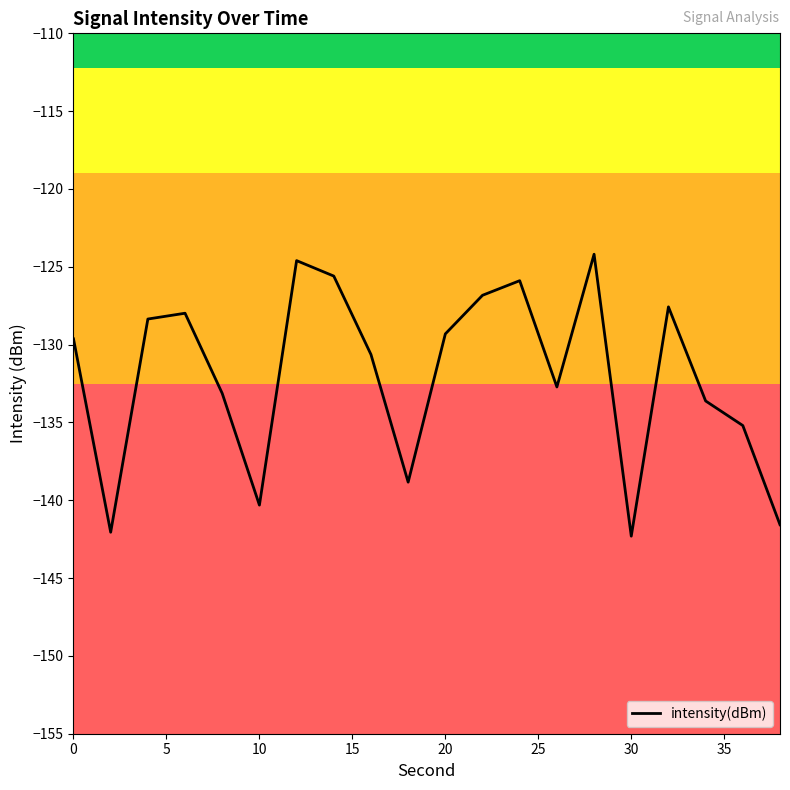

What is the smallest value displayed?

-142.3